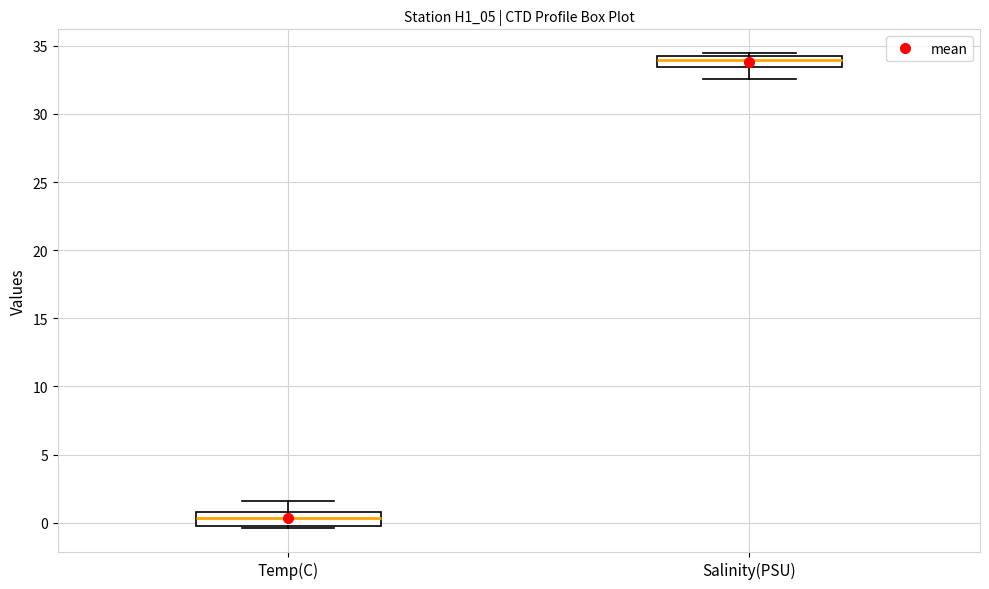

Where does the lower whisker of the box for Salinity(PSU) end on the y-axis? The values are not printed on the chart, so give them approximately, as read against the axis.

32.5